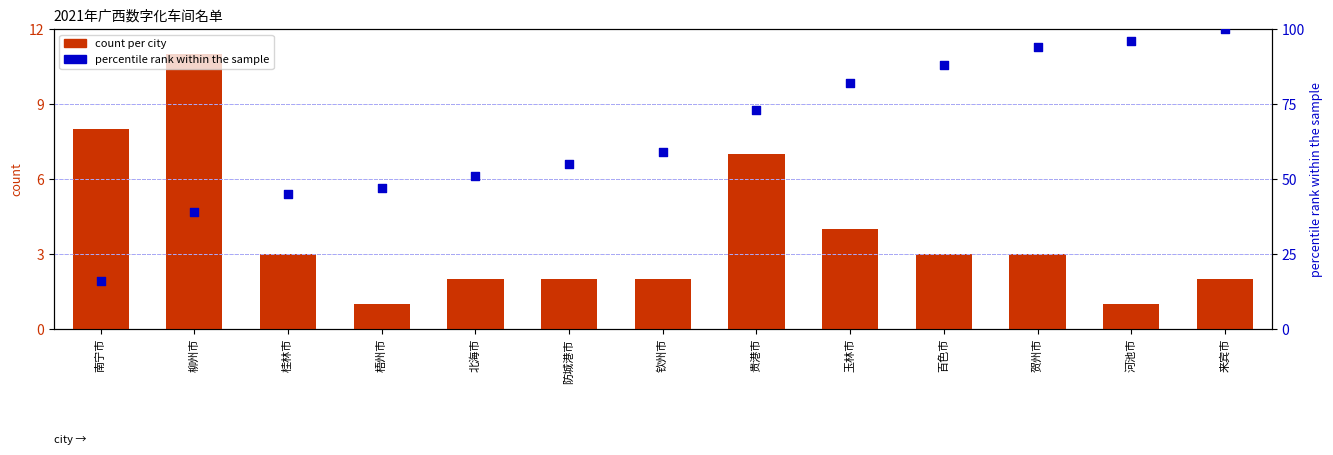

What are all the series names shown in the legend?

count per city, percentile rank within the sample